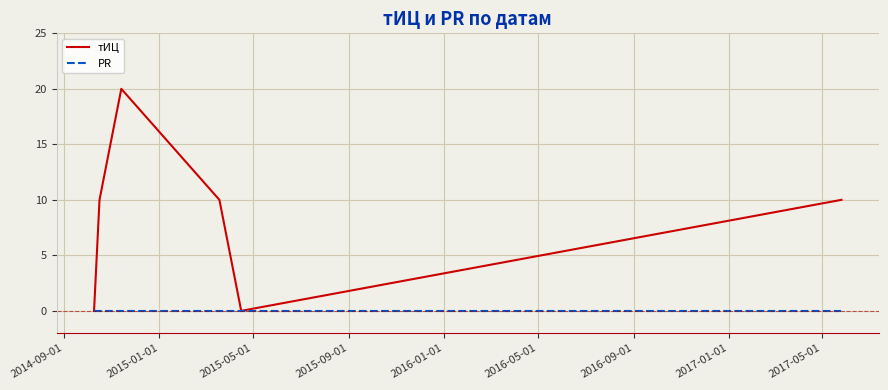

How many series are shown in this chart?

2